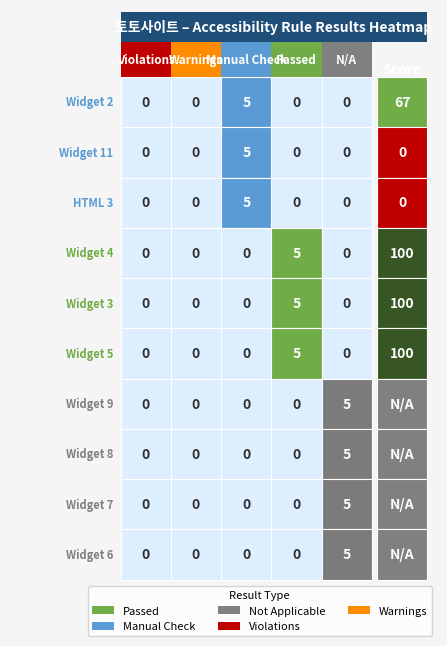

What is the total value across all series at 3?

15